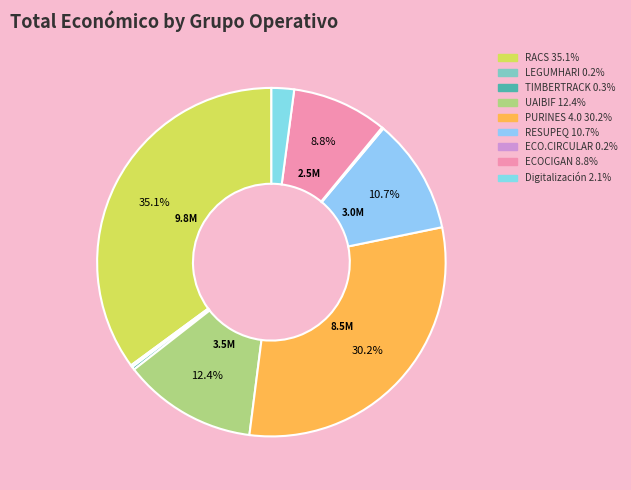

Is there any slice that represents more than half of the pie?

No